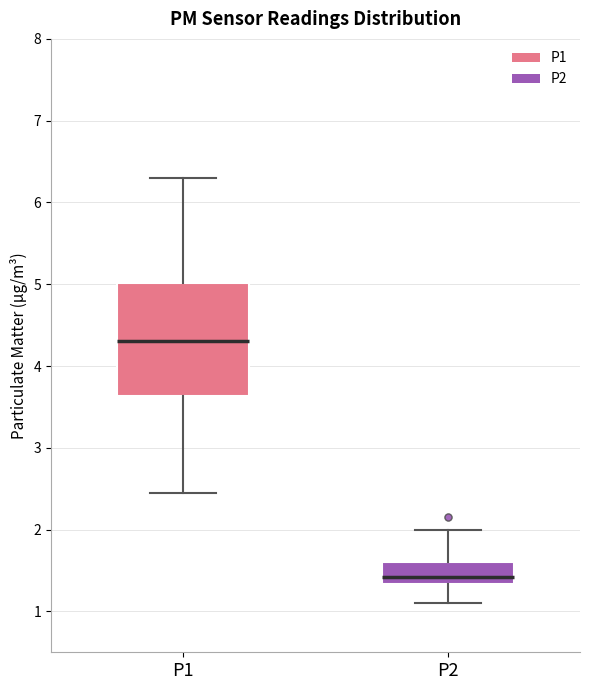

Which box's median line is the highest?

P1